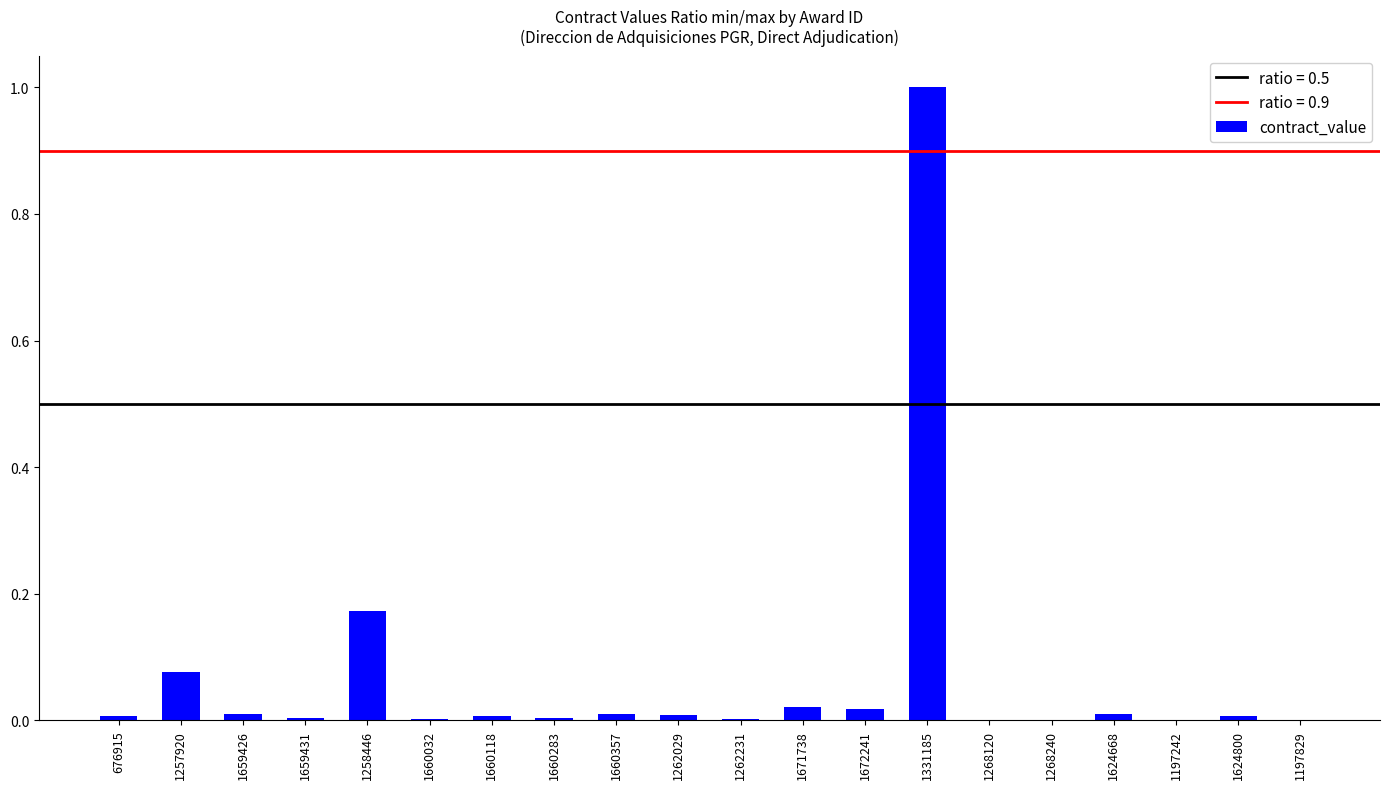

Which label corresponds to the largest value in the chart?

1331185